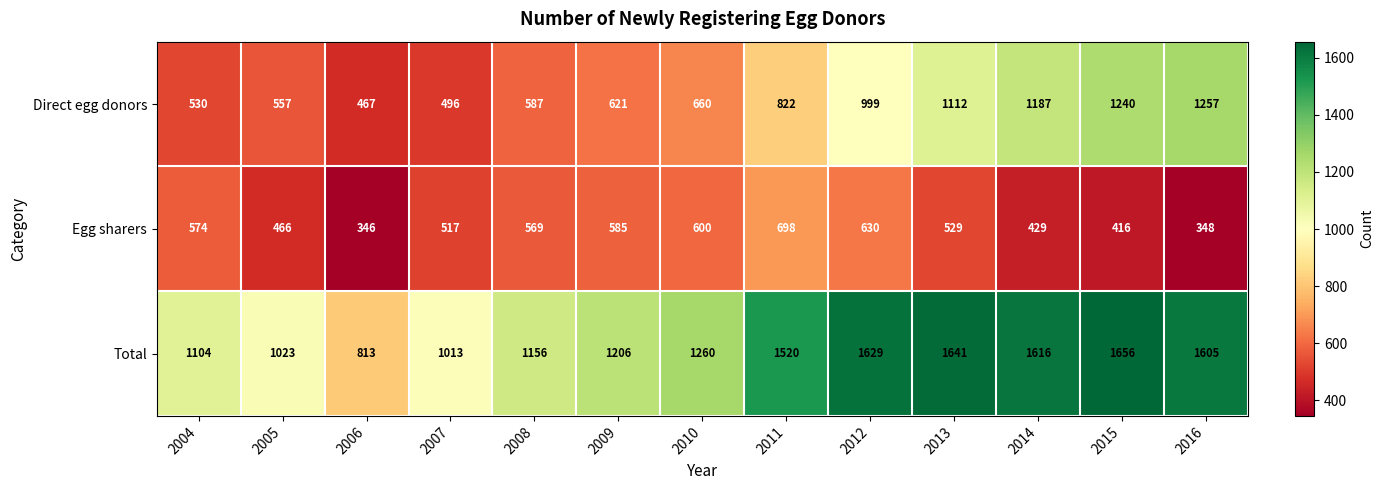

Which category has the lowest value across all series?

2006